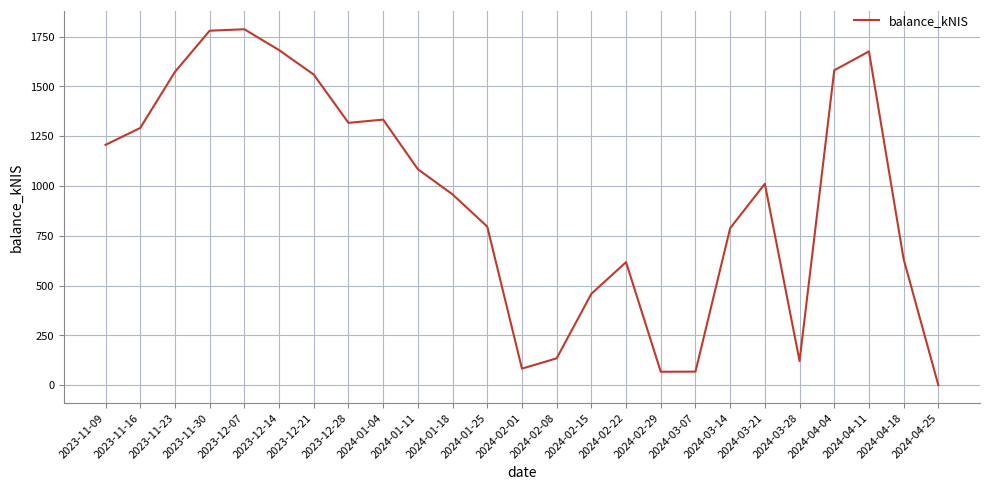

What is the greatest value displayed?

1786.9